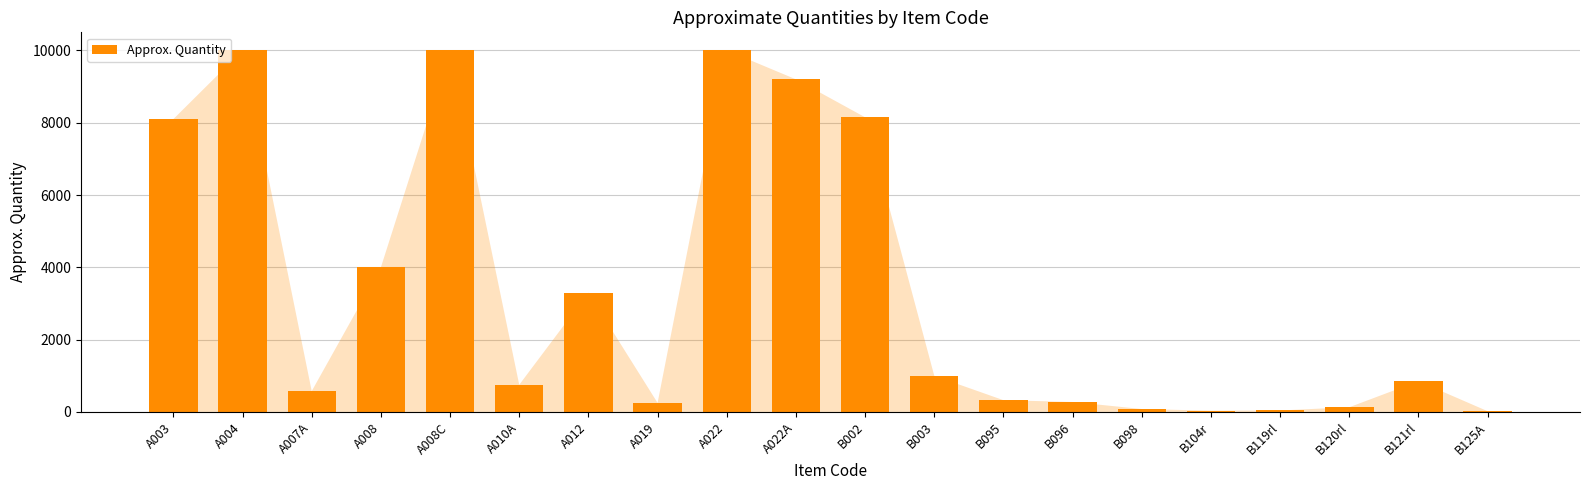

True or false: the data shows 1129 at A010A.

False